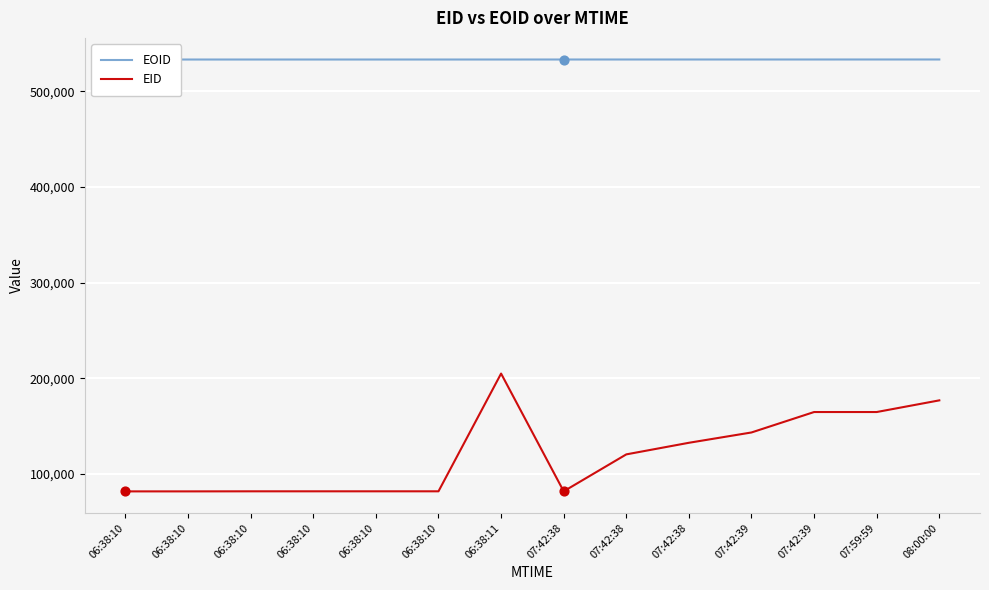

Which series reaches the minimum Y coordinate?

EID